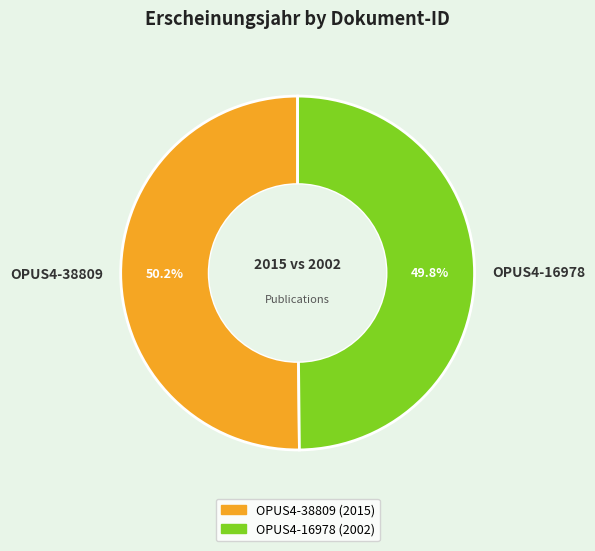

What percentage do OPUS4-16978 and OPUS4-38809 together represent?

100.0%